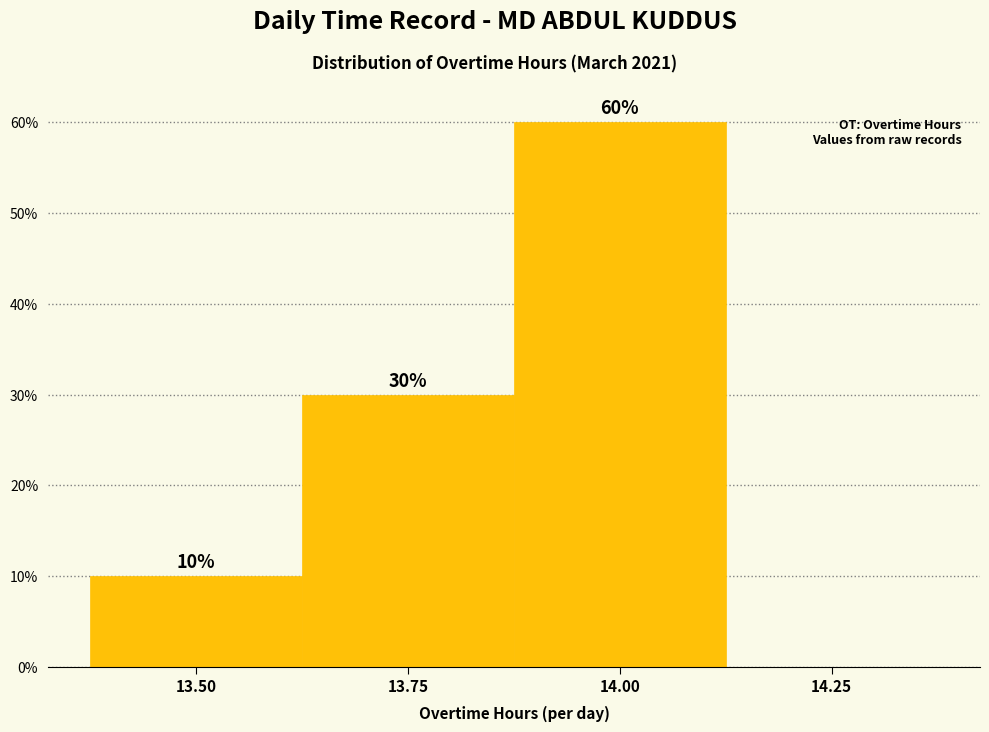

Reading right to left, what are all the values shown in this chart?

14.25=0	14.00=60	13.75=30	13.50=10